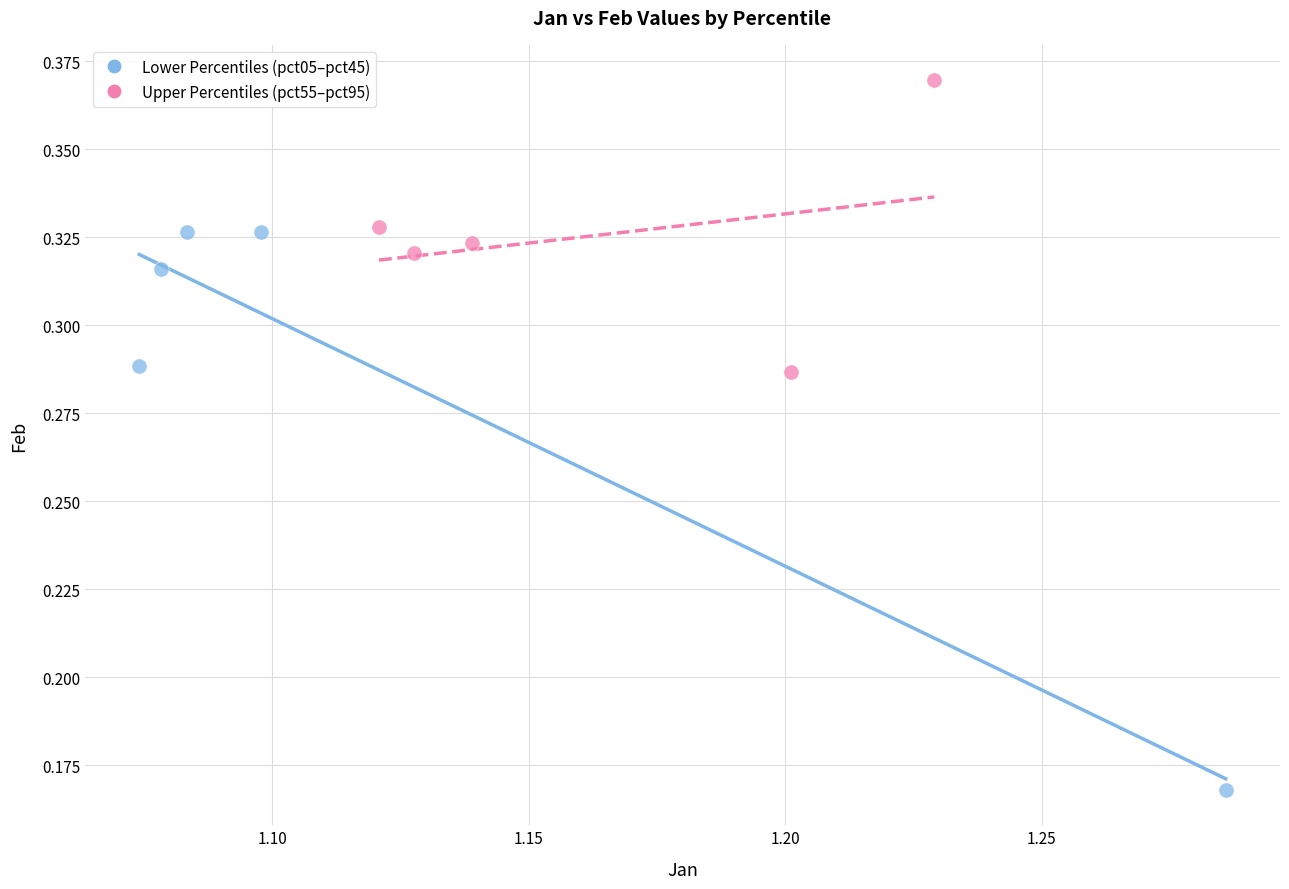

What are all the series names shown in the legend?

Lower Percentiles (pct05–pct45), Upper Percentiles (pct55–pct95)